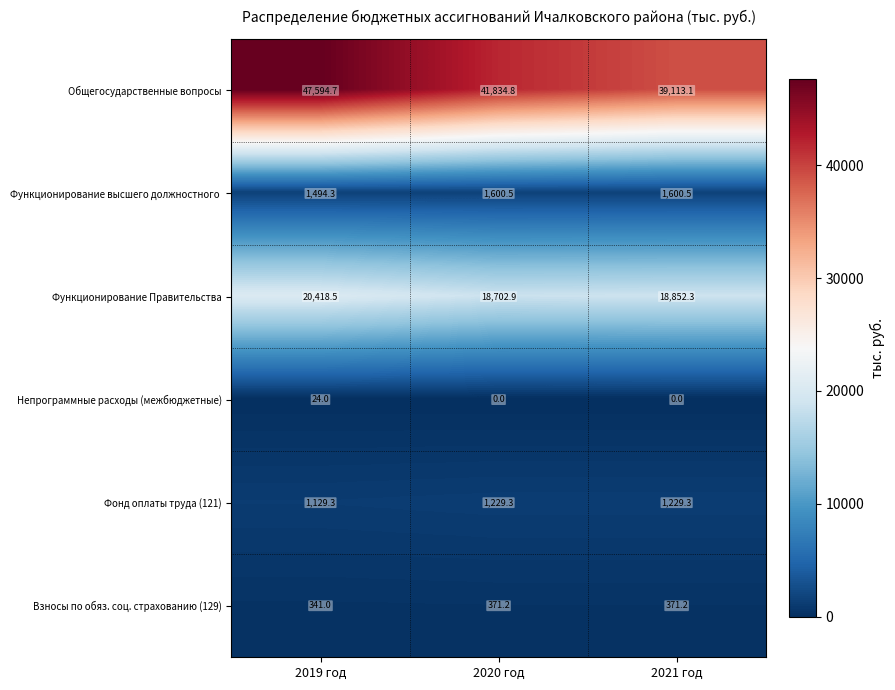

The Непрограммные расходы (межбюджетные) series shows 0.0 at 2020 год. True or false?

True